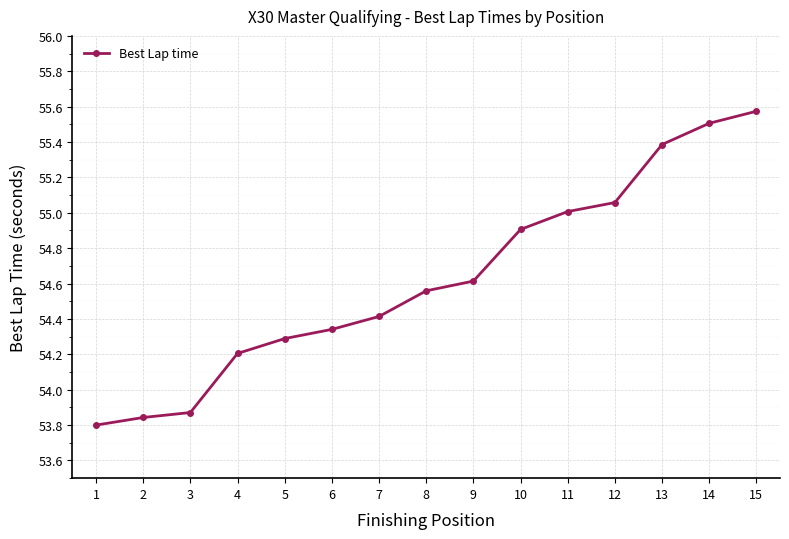

Between 3 and 13, which is larger?

13